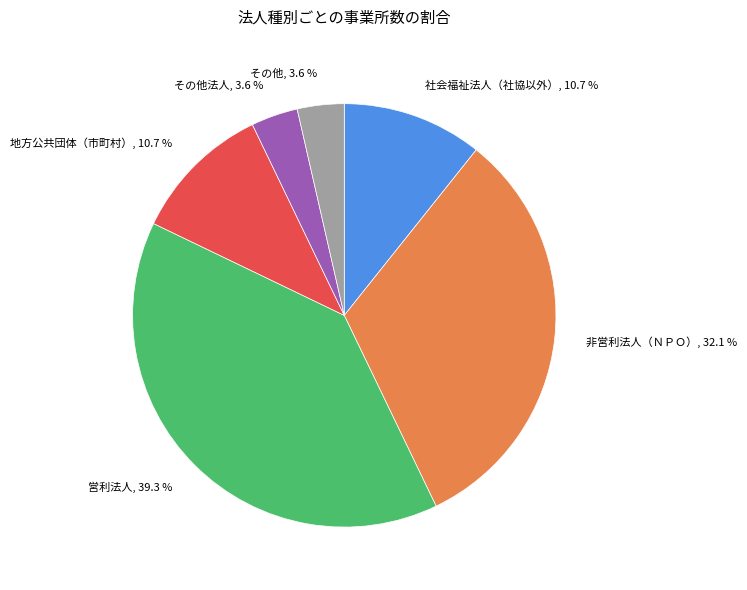

The その他 slice represents 4% of the pie. True or false?

True